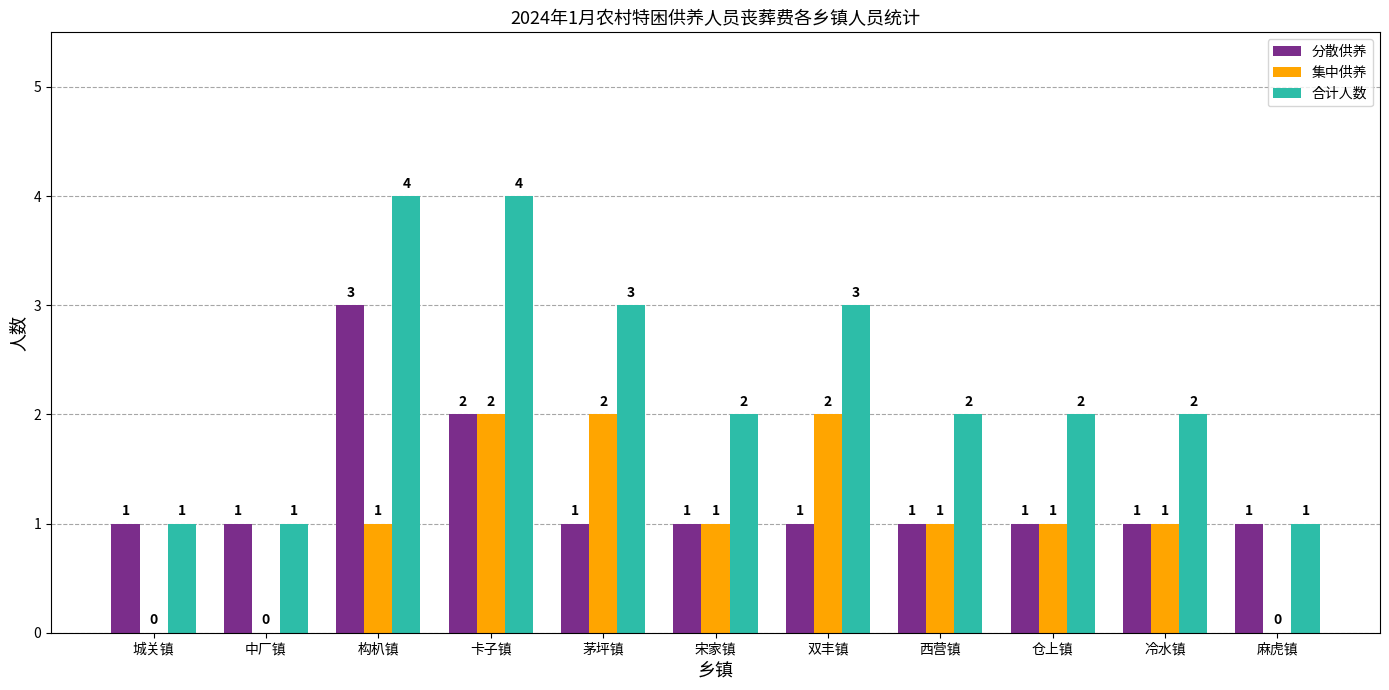

Reading left to right, list all the values displayed in this chart.

分散供养: 1	1	3	2	1	1	1	1	1	1	1
集中供养: 0	0	1	2	2	1	2	1	1	1	0
合计人数: 1	1	4	4	3	2	3	2	2	2	1